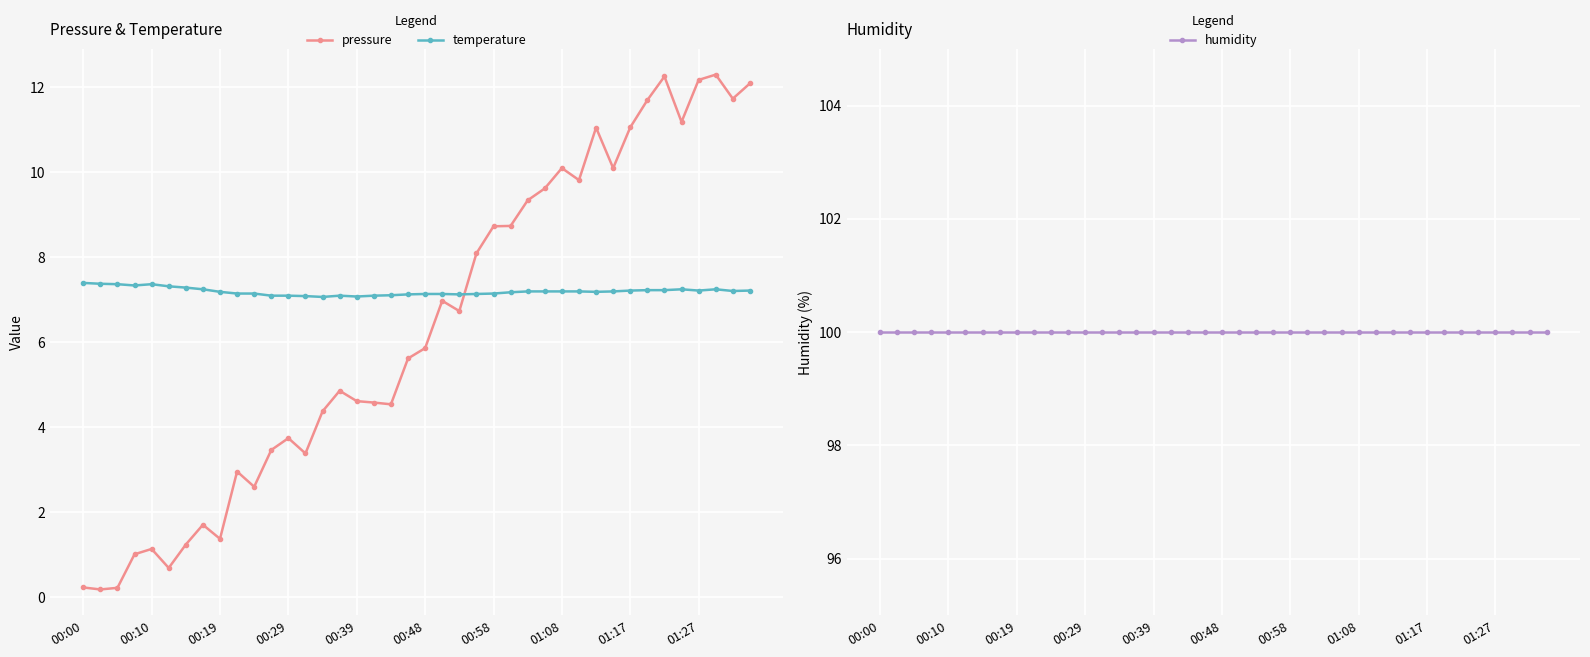

True or false: pressure has a value of 16.4 at 01:17.

False